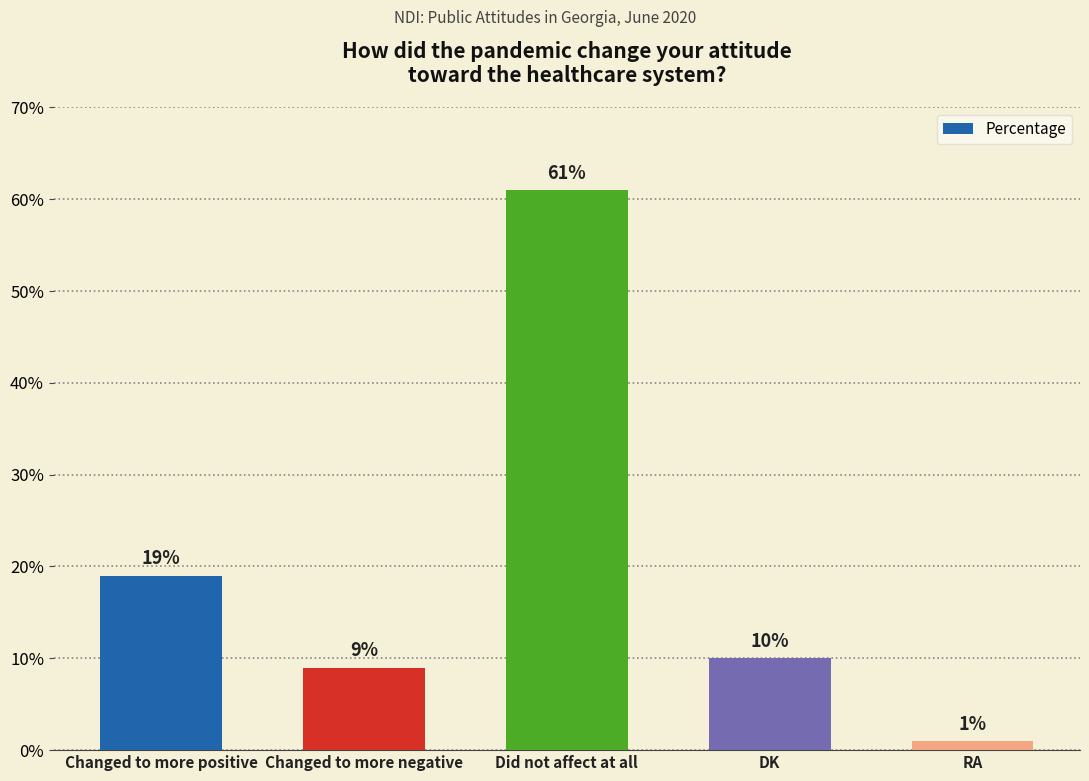

How many data points does each series have?

5